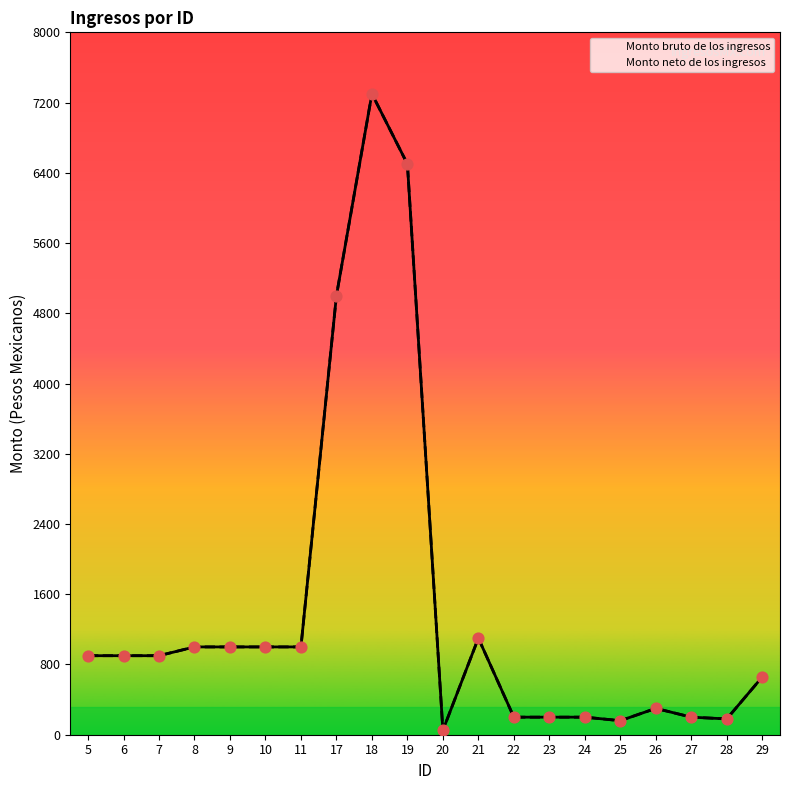

At how many categories does at least one series exceed 565?

12